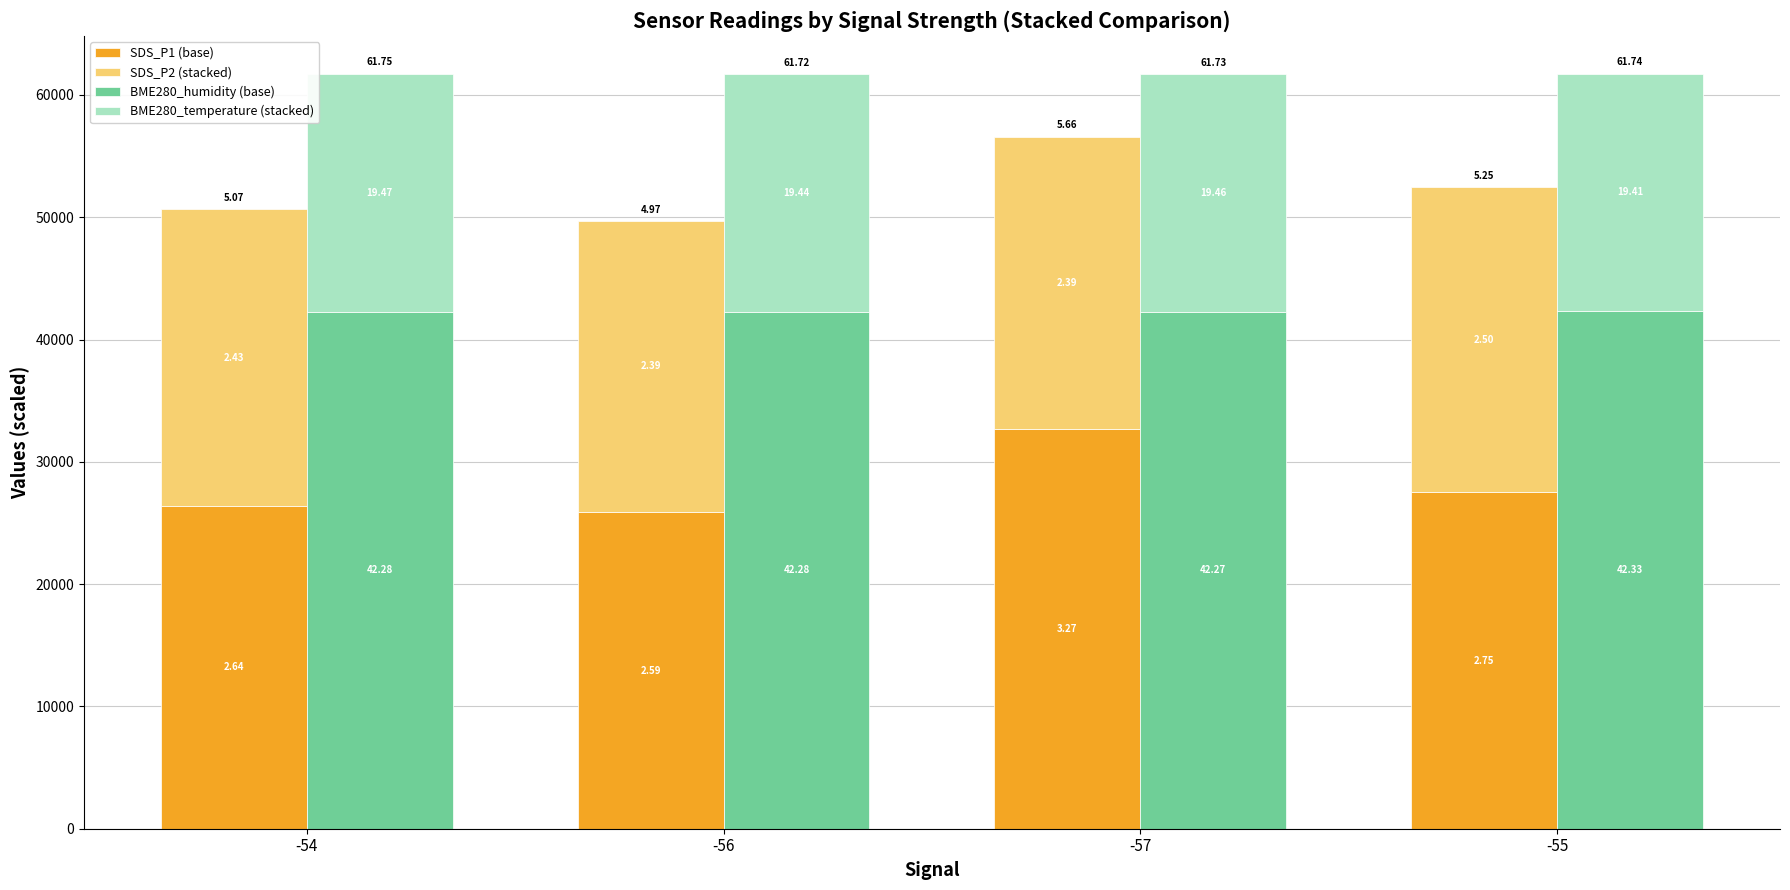

True or false: SDS_P1 (base) has a value of 5277.9 at -56.

False